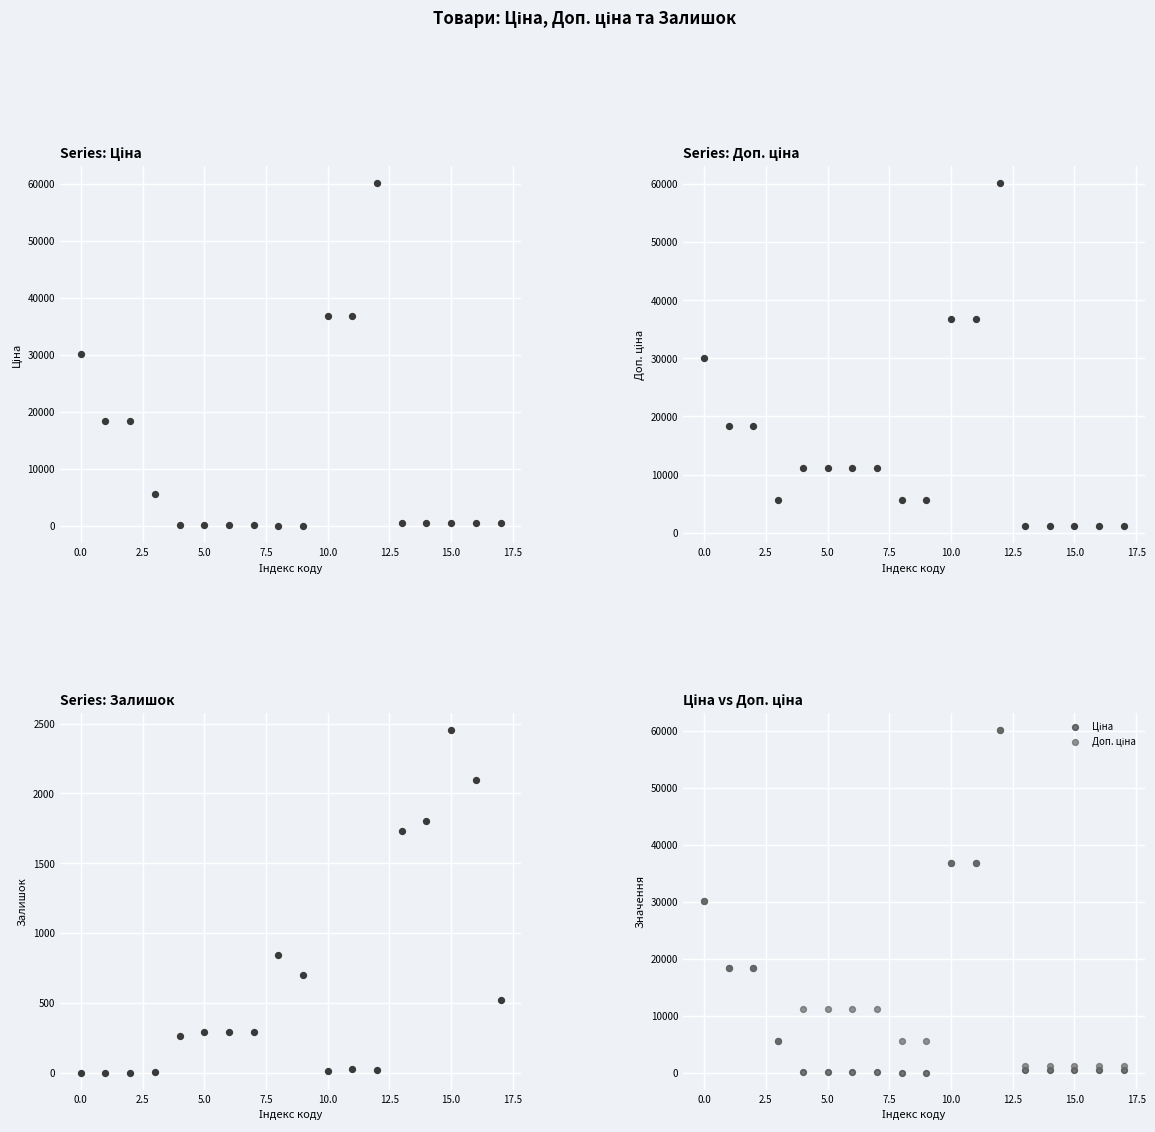

Which series reaches the maximum Y coordinate?

Ціна